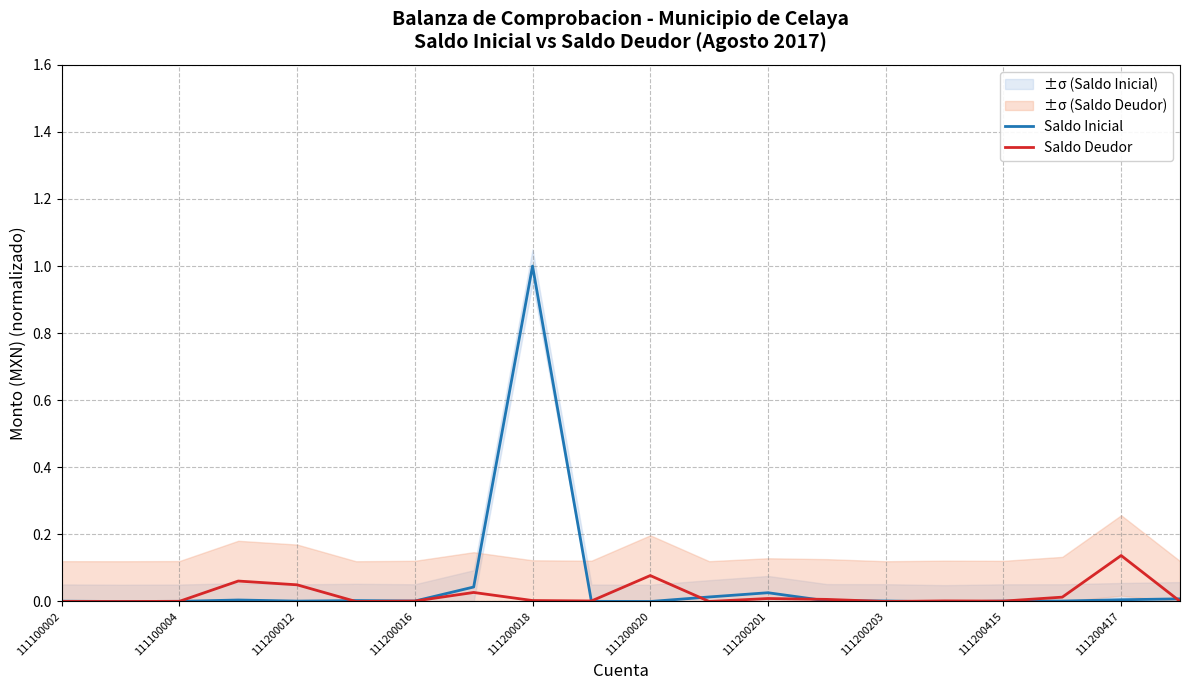

Reading left to right, what are all the values shown in this chart?

Saldo Inicial: 0.0	0.0	0.0	0.0	0.0	0.0	0.0	0.0	1.0	0.0	0.0	0.0	0.0	0.0	0.0	-0.0	0.0	0.0	0.0	0.0
Saldo Deudor: 0.0	0.0	0.0	0.1	0.0	0.0	0.0	0.0	0.0	0.0	0.1	0.0	0.0	0.0	0.0	0.0	0.0	0.0	0.1	0.0